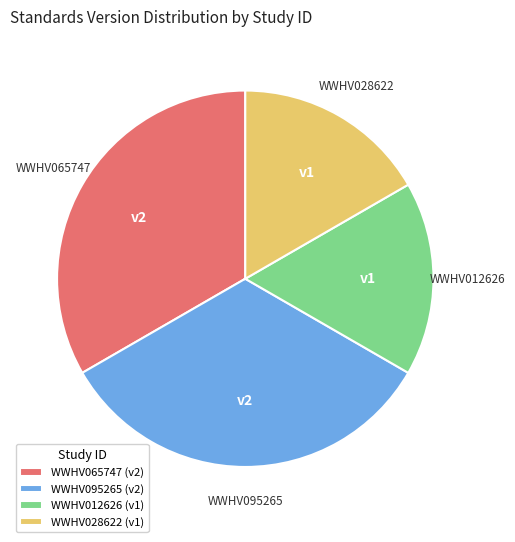

Does WWHV012626 (v1) represent more than half of the total?

No